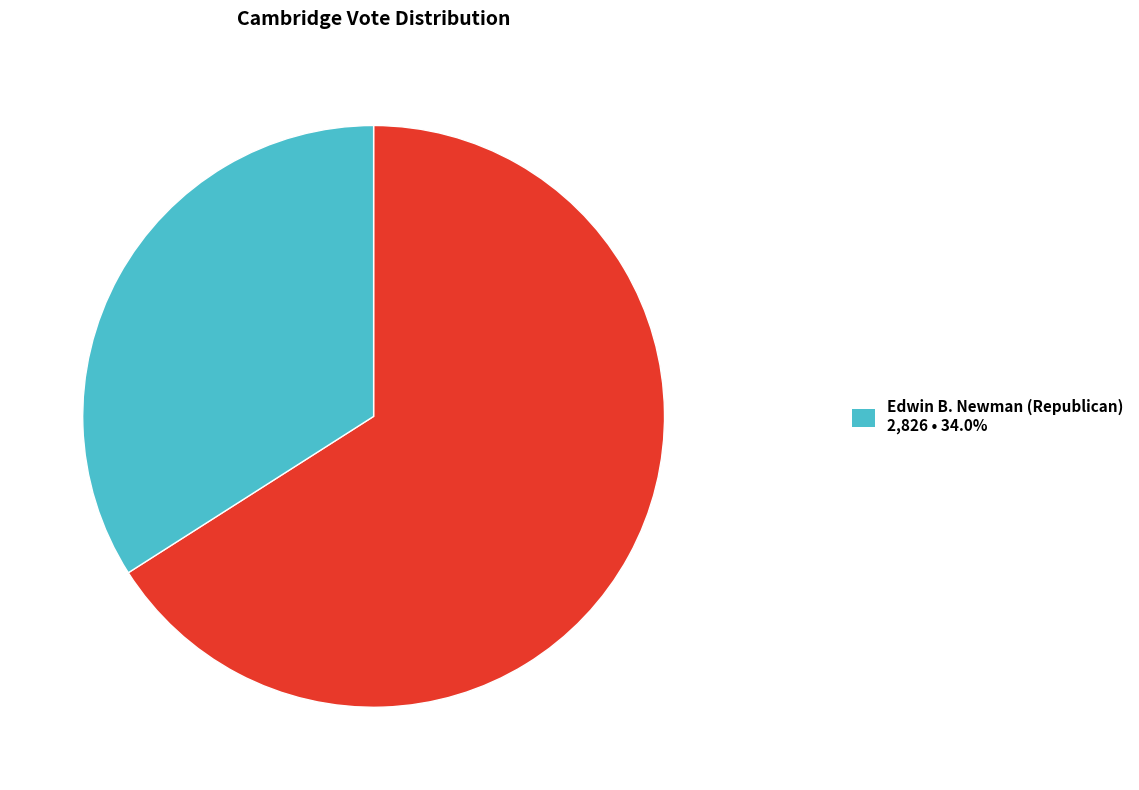

Is there any slice that represents more than half of the pie?

Yes